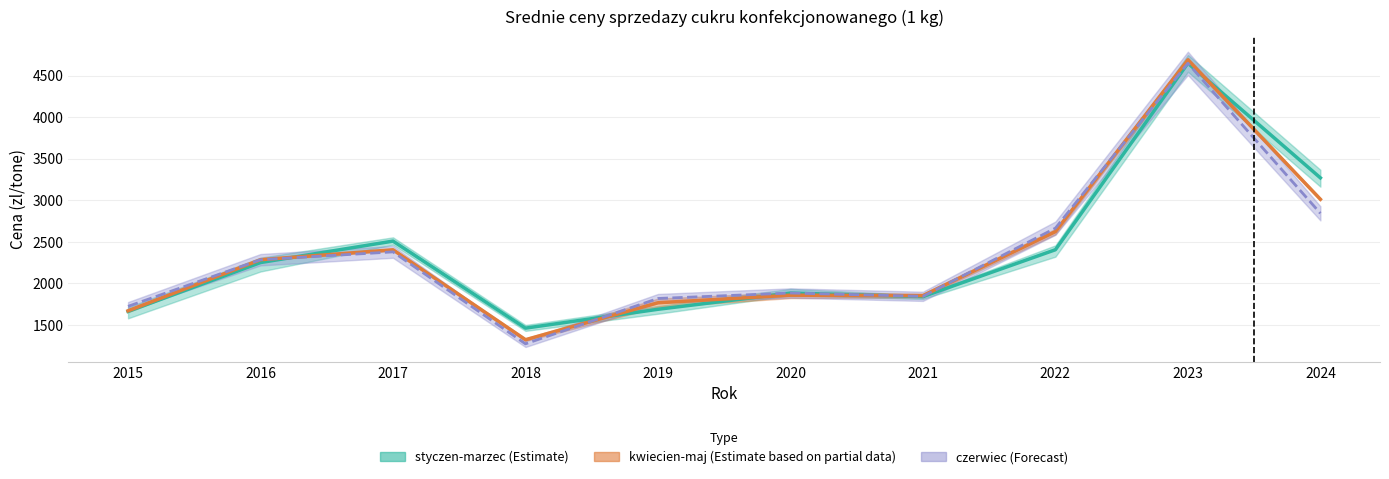

Reading right to left, what are all the values shown in this chart?

styczen: 3270.5	4650.9	2405.2	1840.9	1883.3	1688.2	1461.0	2508.9	2250.7	1662.1
luty: 3012.5	4691.4	2623.1	1852.6	1857.7	1766.4	1321.7	2404.3	2285.0	1669.5
marzec: 2843.4	4650.0	2664.8	1843.9	1883.8	1818.1	1272.0	2379.2	2285.0	1723.4